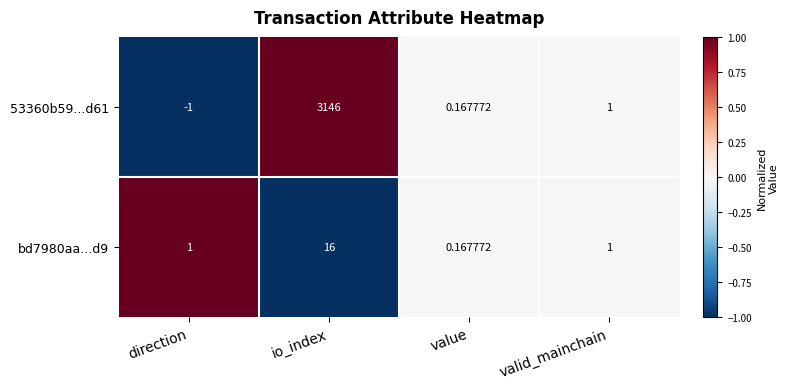

At which category is the sum across all series the highest?

io_index